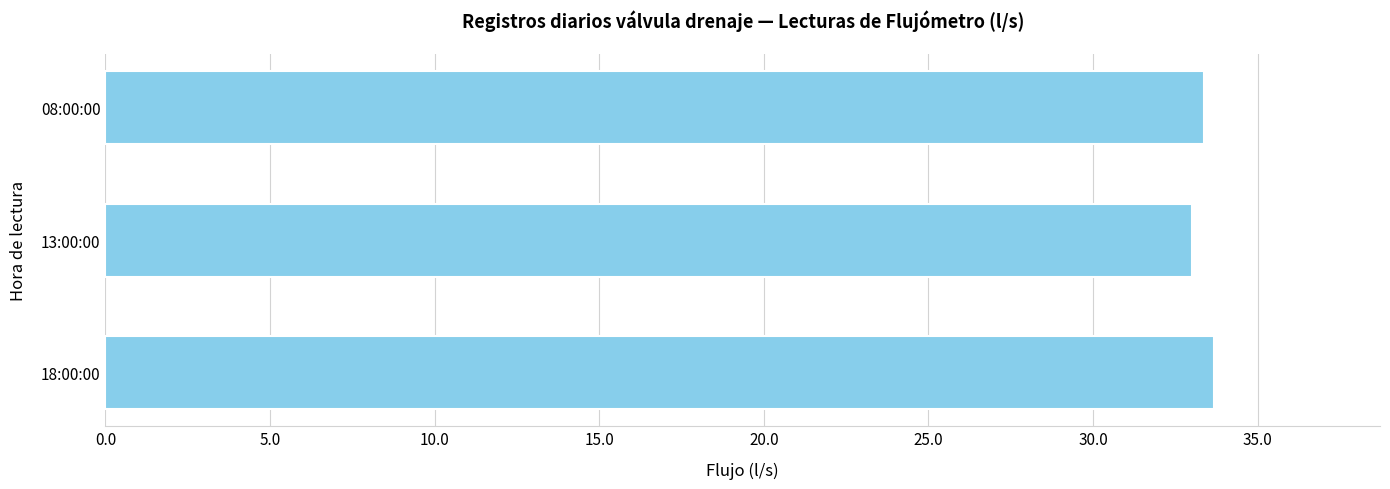

What is the ratio of the value at 08:00:00 to the value at 18:00:00?

1.0